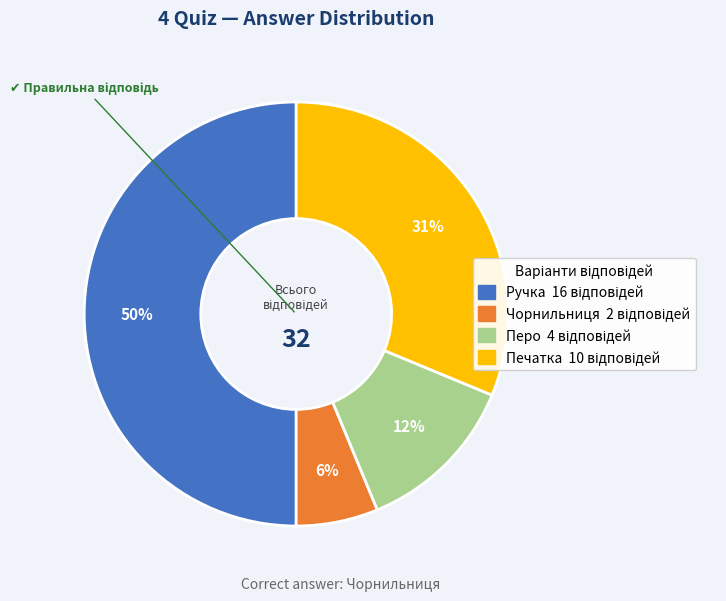

To the nearest percent, what portion does Чорнильниця represent?

6%